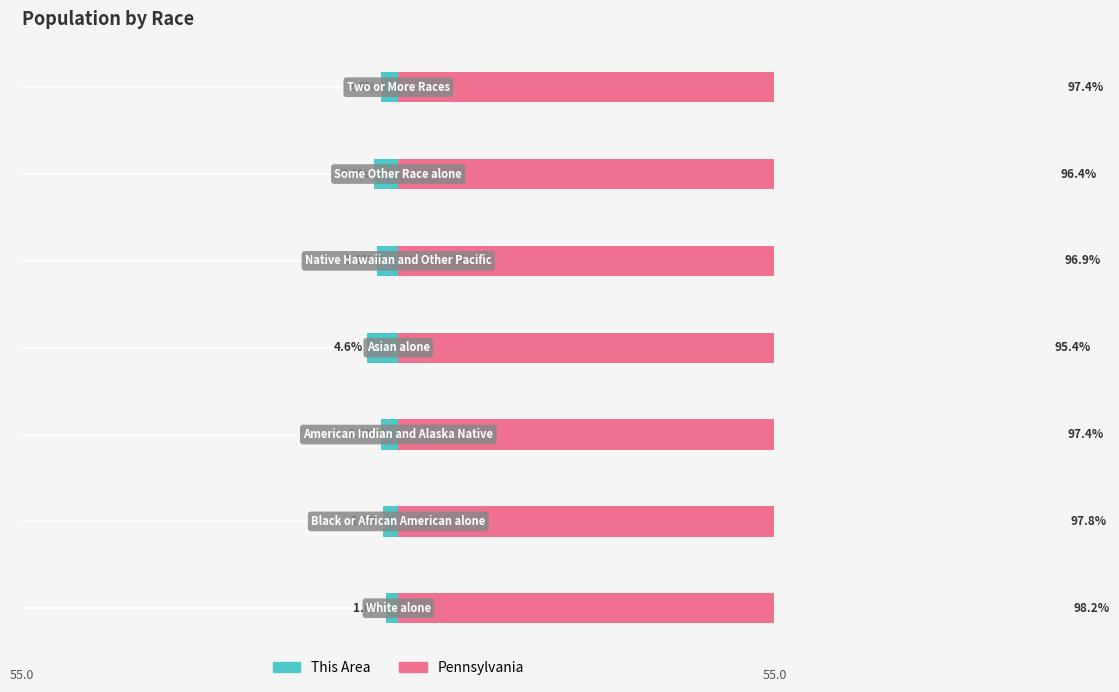

How many bars are there in each group?

2